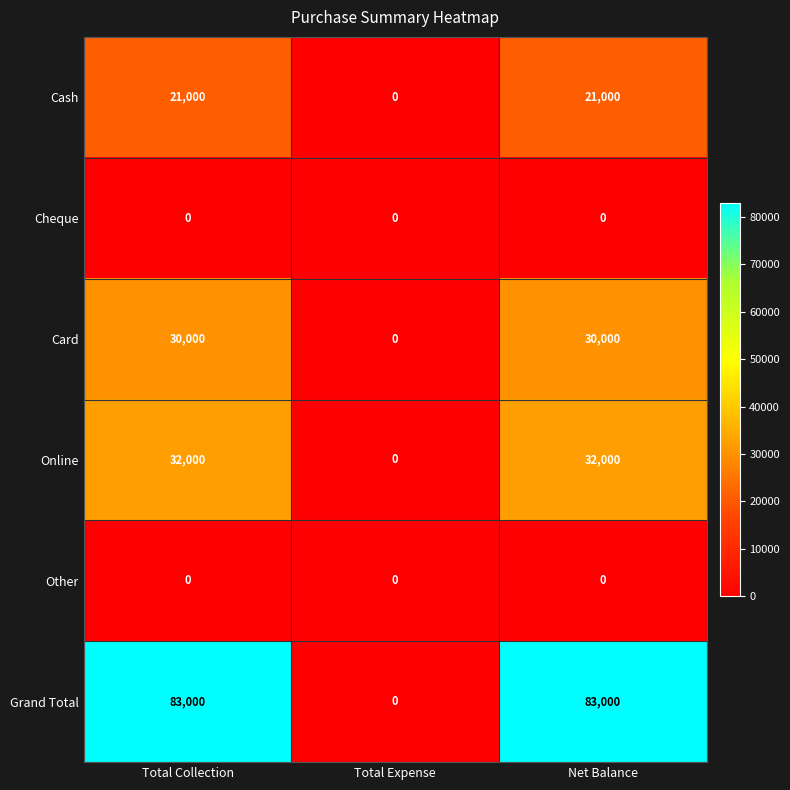

Which series has the widest spread of values?

Grand Total